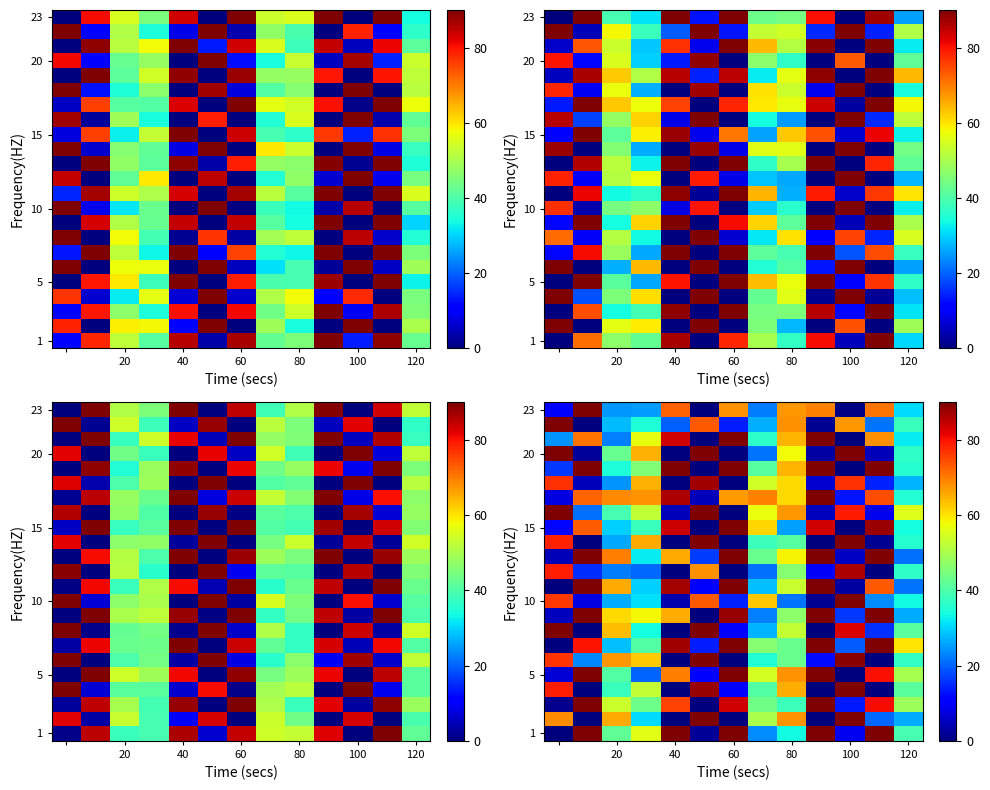

Is it true that row_0 equals 17.8 at 60?

False